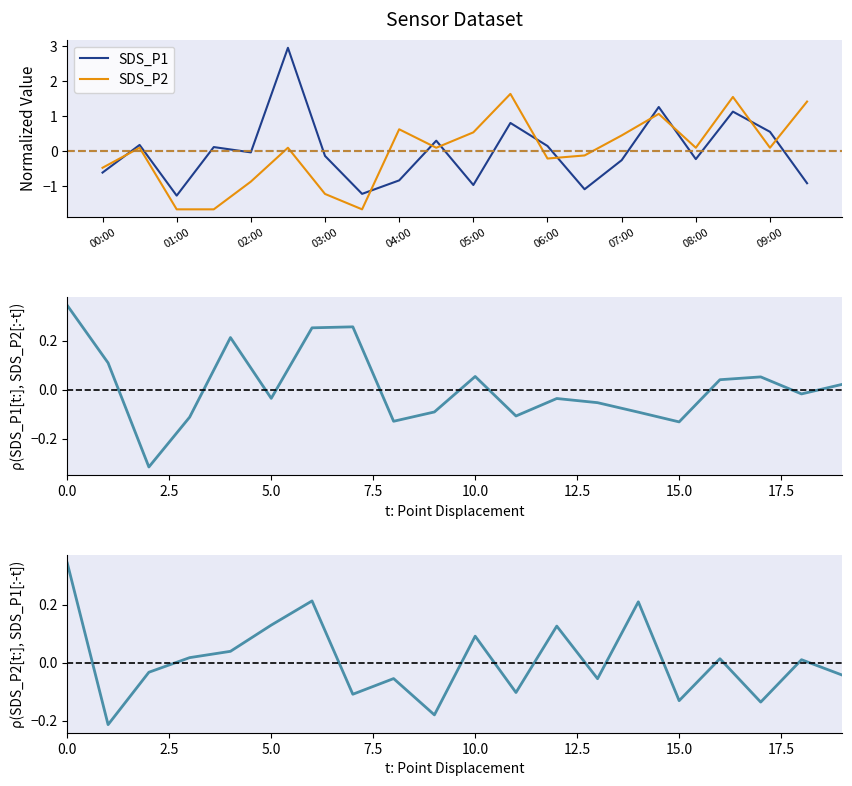

How many lines are shown in the chart?

4